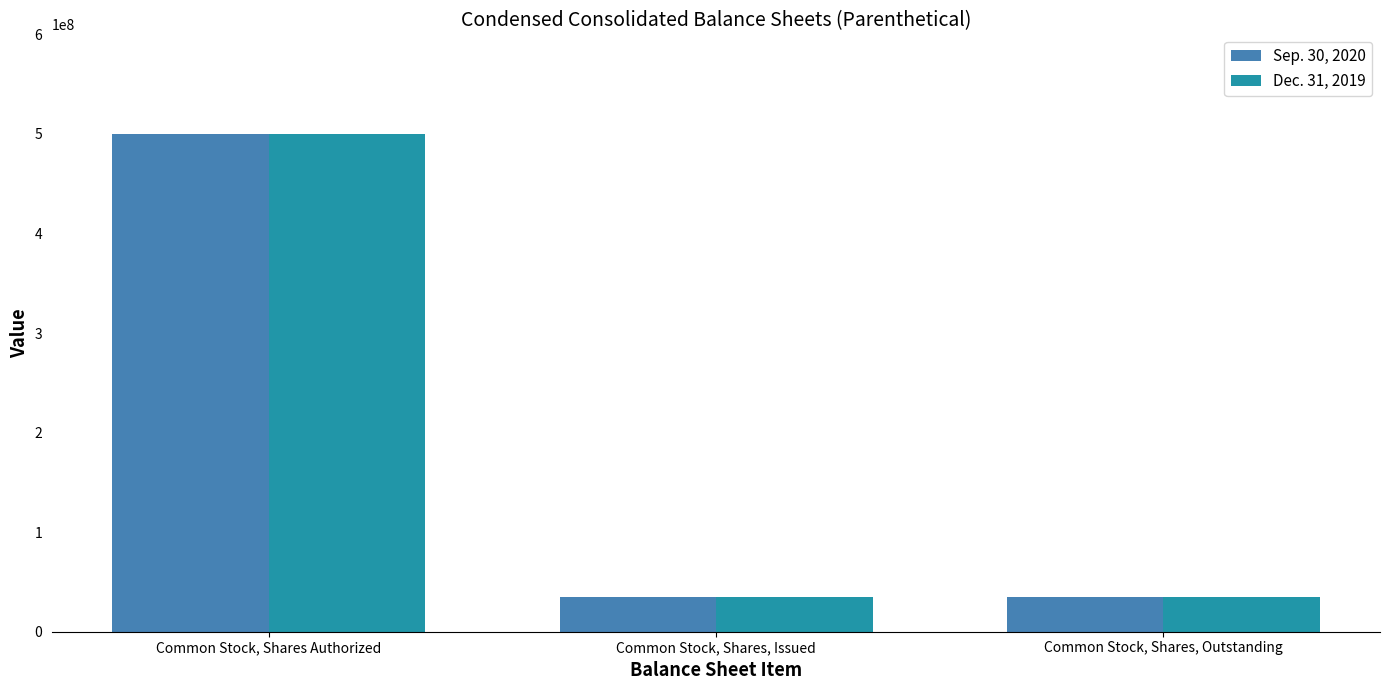

Are the bars horizontal?

No